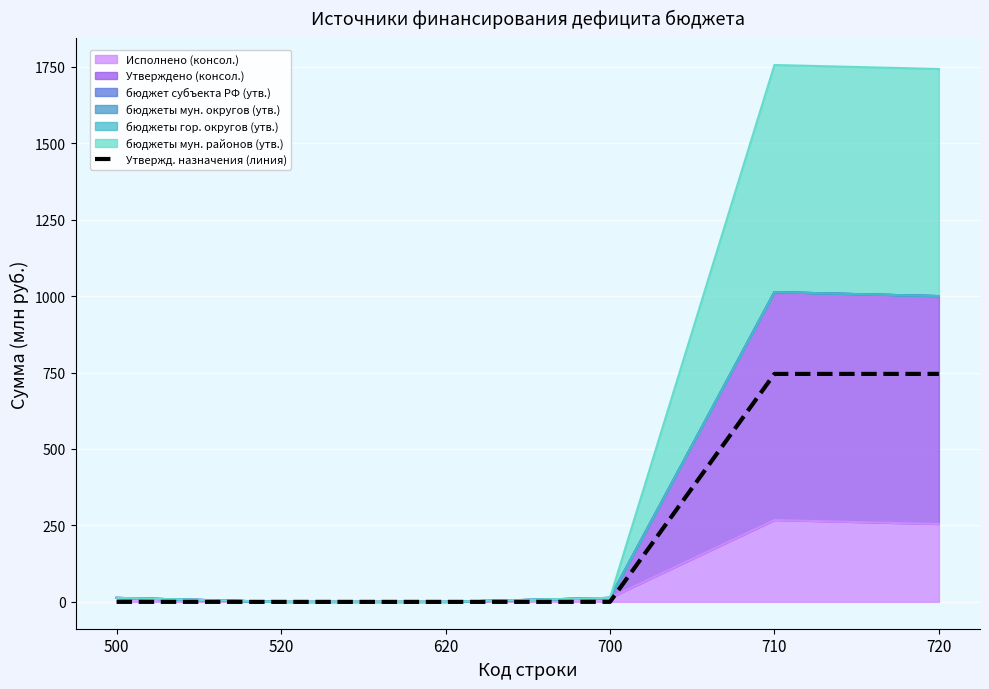

How many positive values are there?

4